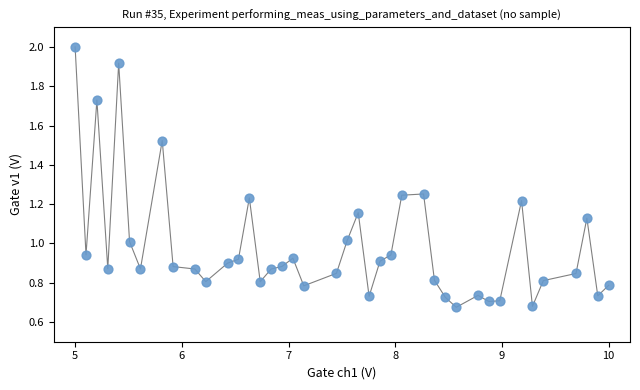

What is the range of X values (max minus min)?

5.0